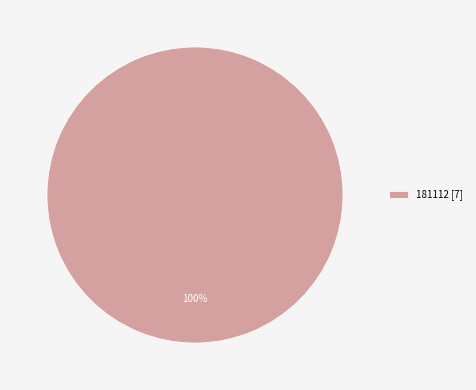

To the nearest percent, what percentage of the pie is 181112 [7]?

100%